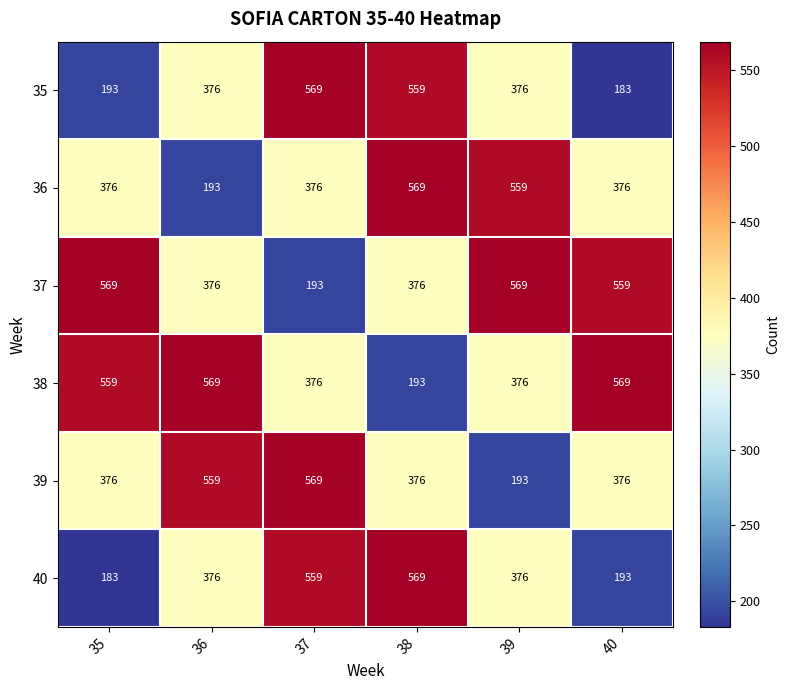

The value of 36 at 38 is 171. True or false?

False